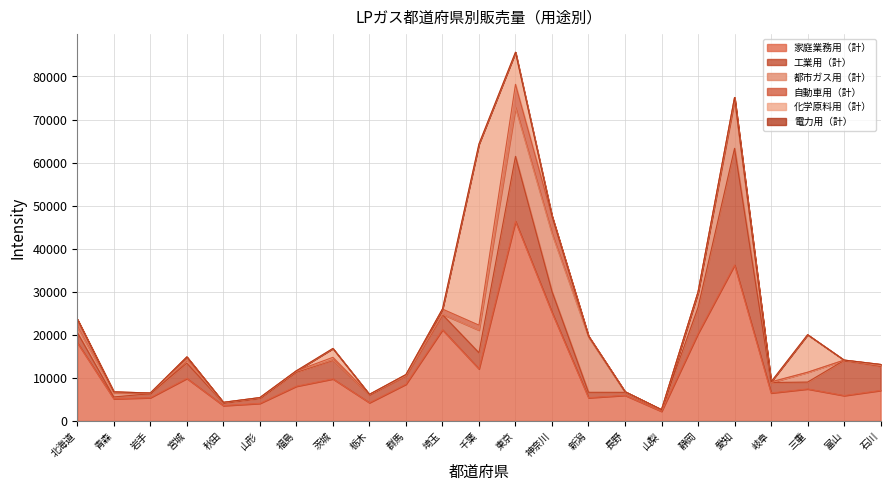

Reading right to left, extract all data points from this chart.

家庭業務用（計）: 石川=7092	富山=5897	三重=7438	岐阜=6508	愛知=36210	静岡=20322	山梨=2237	長野=5957	新潟=5399	神奈川=25189	東京=46365	千葉=12099	埼玉=21171	群馬=8534	栃木=4245	茨城=9770	福島=8070	山形=4085	秋田=3572	宮城=9882	岩手=5408	青森=5150	北海道=18185
工業用（計）: 石川=5609	富山=8163	三重=1594	岐阜=2429	愛知=27100	静岡=6054	山梨=359	長野=692	新潟=1260	神奈川=4890	東京=15080	千葉=3745	埼玉=3532	群馬=1958	栃木=1846	茨城=4391	福島=3277	山形=1185	秋田=646	宮城=3546	岩手=919	青森=434	北海道=2380
都市ガス用（計）: 石川=161	富山=36	三重=2267	岐阜=0	愛知=11120	静岡=3465	山梨=0	長野=80	新潟=12872	神奈川=13412	東京=11320	千葉=5247	埼玉=76	群馬=10	栃木=7	茨城=31	福島=179	山形=83	秋田=45	宮城=685	岩手=143	青森=932	北海道=1225
自動車用（計）: 石川=265	富山=45	三重=20	岐阜=162	愛知=680	静岡=103	山梨=33	長野=75	新潟=181	神奈川=4078	東京=5403	千葉=1157	埼玉=1206	群馬=265	栃木=84	茨城=587	福島=130	山形=78	秋田=65	宮城=761	岩手=22	青森=245	北海道=1836
化学原料用（計）: 石川=0	富山=0	三重=8722	岐阜=0	愛知=0	静岡=0	山梨=0	長野=0	新潟=0	神奈川=0	東京=7456	千葉=42074	埼玉=0	群馬=0	栃木=0	茨城=2060	福島=0	山形=0	秋田=0	宮城=0	岩手=0	青森=0	北海道=0
電力用（計）: 石川=0	富山=0	三重=0	岐阜=0	愛知=0	静岡=0	山梨=0	長野=0	新潟=0	神奈川=0	東京=0	千葉=0	埼玉=0	群馬=0	栃木=0	茨城=0	福島=0	山形=0	秋田=0	宮城=0	岩手=0	青森=0	北海道=0